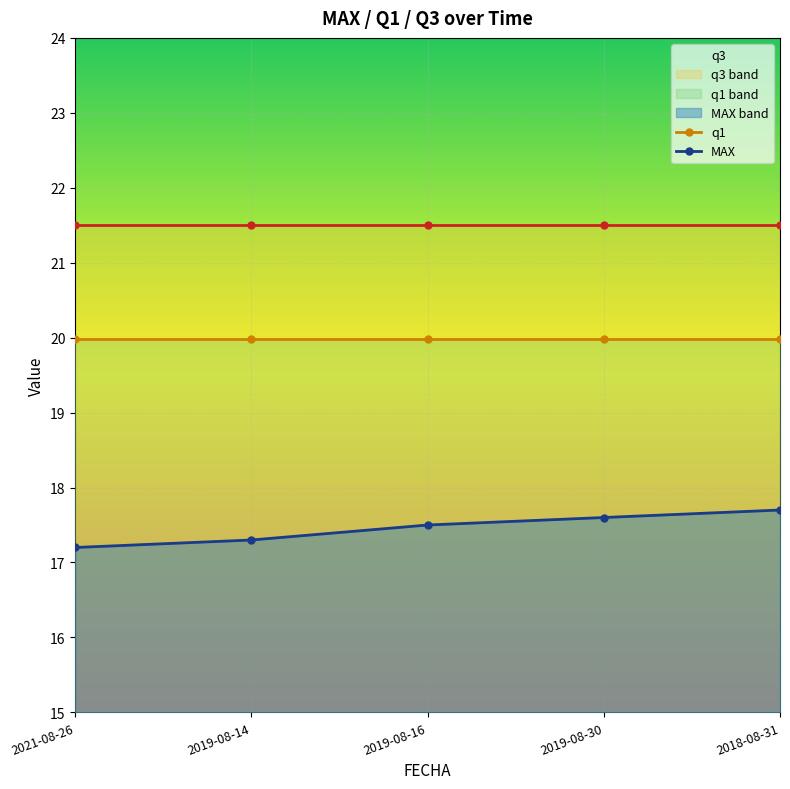

Which series has the largest range (max minus min)?

MAX